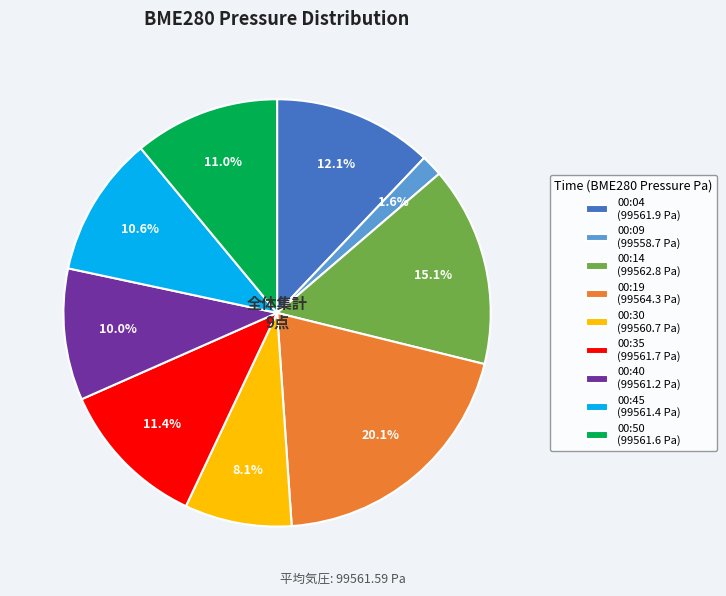

To the nearest percent, what portion does 00:19 represent?

20%